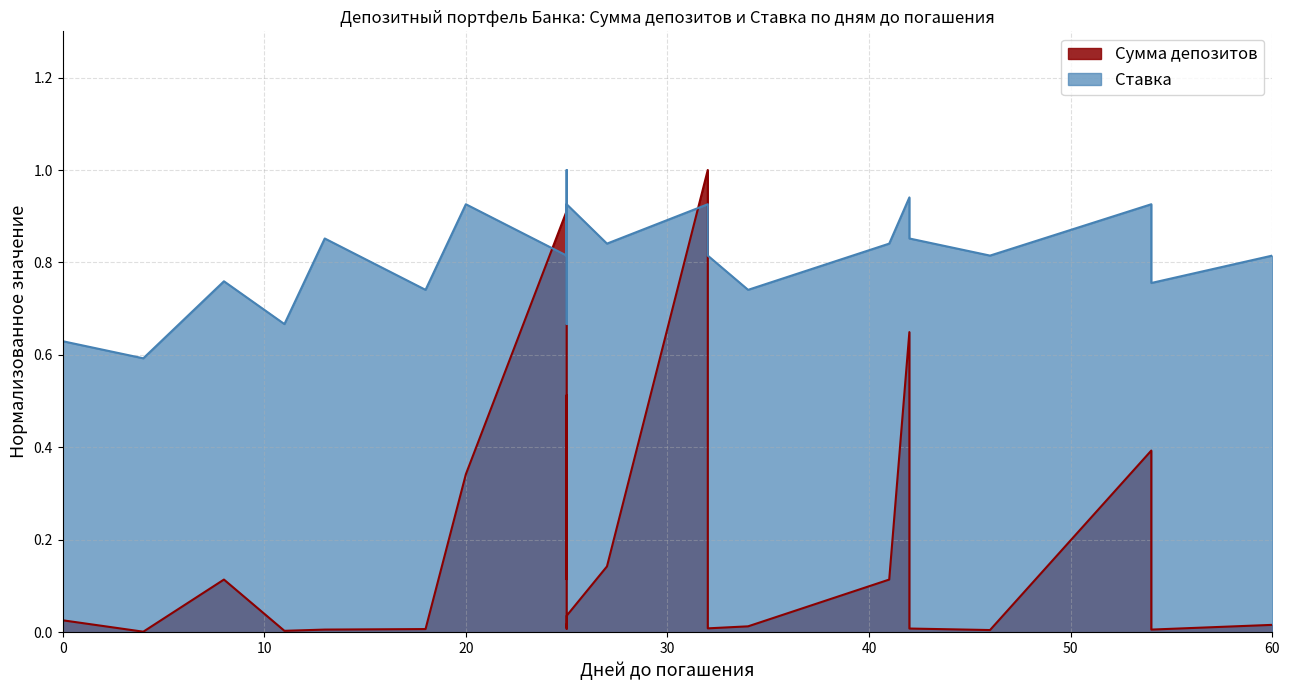

At how many categories does at least one series exceed 0?

30